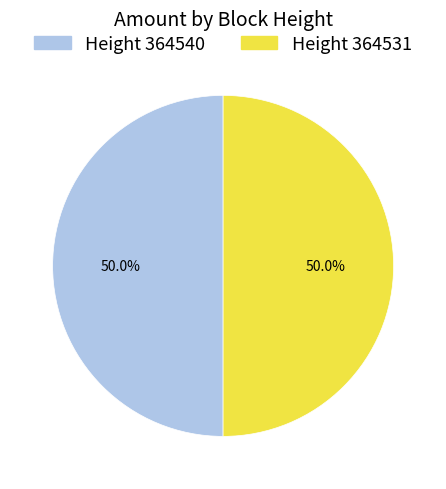

Which slice is the largest?

364531